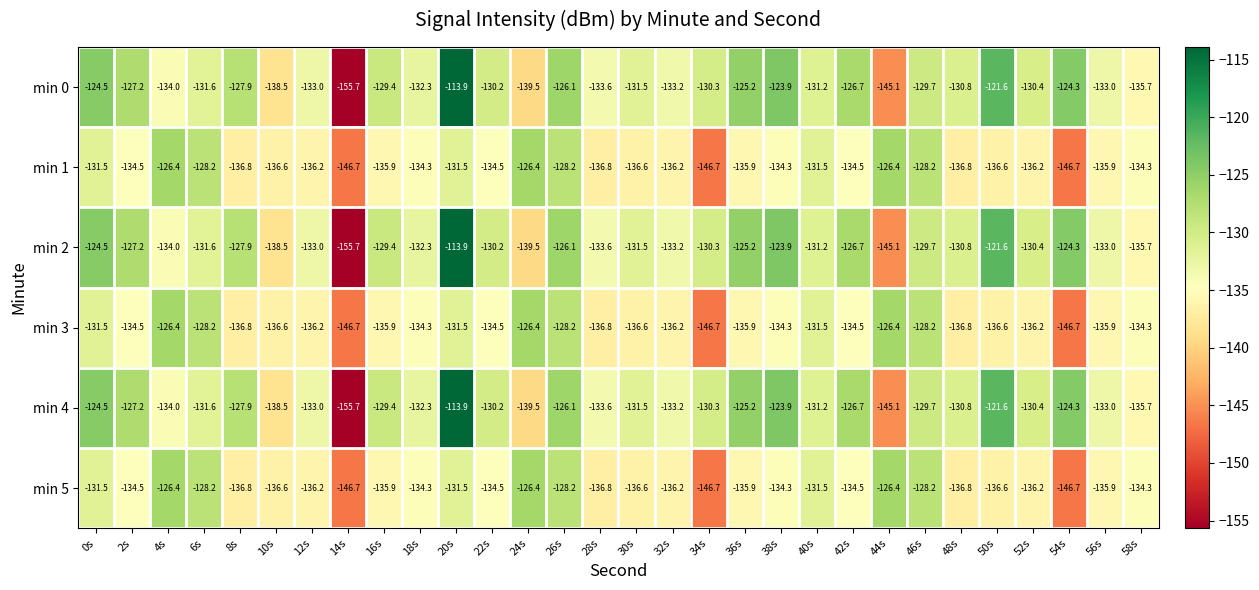

What is the total value across all series at 2s?

-785.1